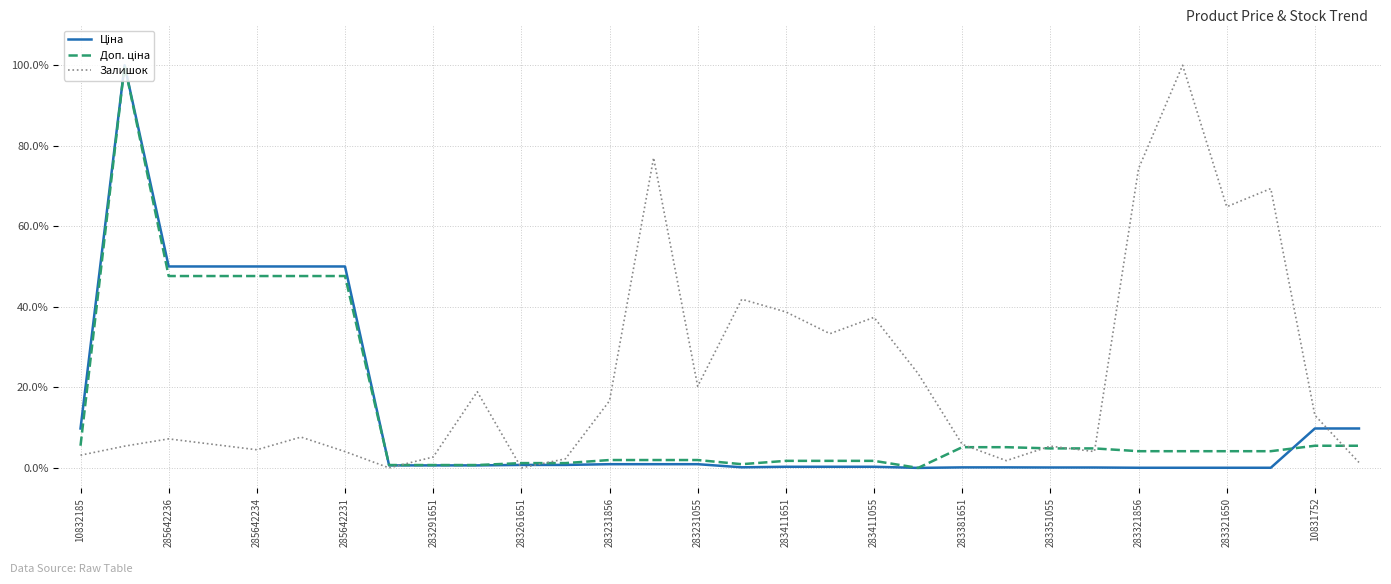

Which series has the largest total across all categories?

Залишок